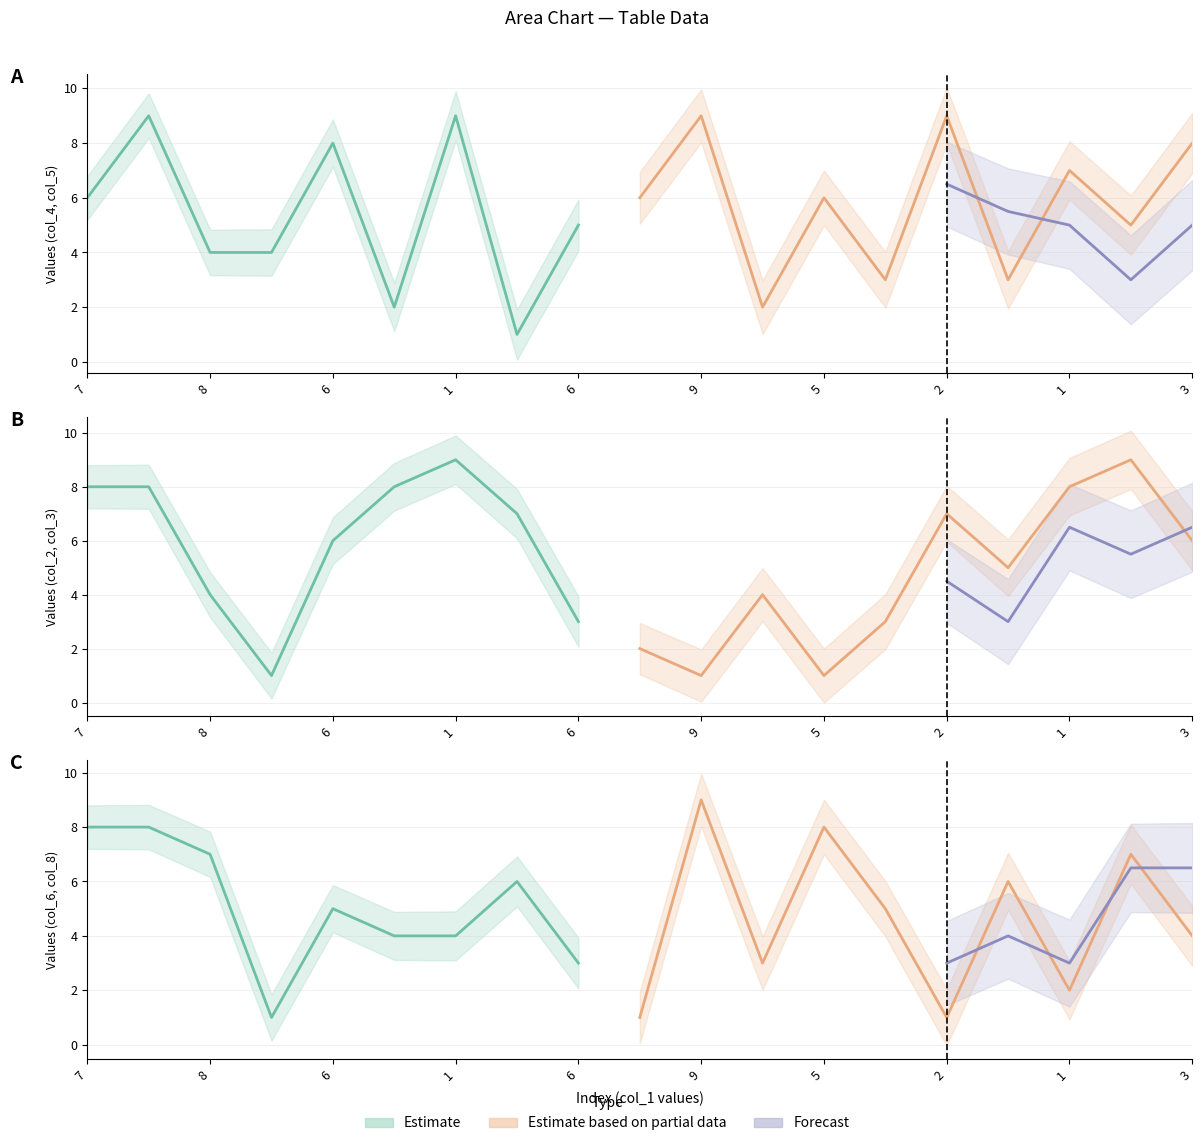

How many times do col_8 and col_3 cross each other?

11